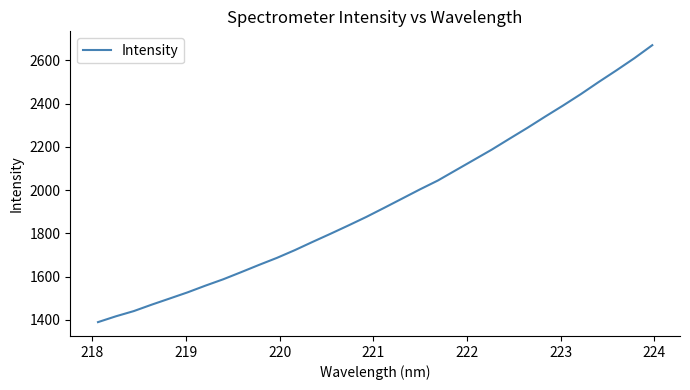

What is the maximum value shown in the chart?

2669.5